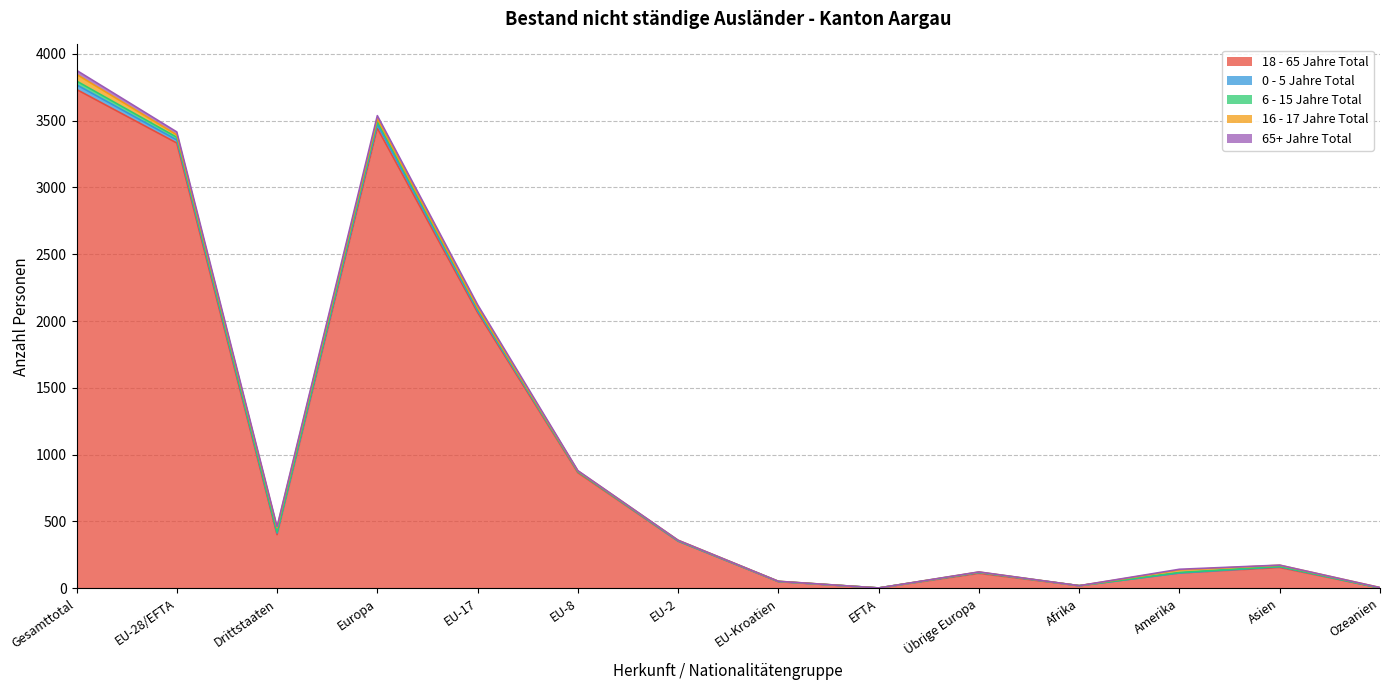

How many intersections are there between 16 - 17 Jahre Total and 0 - 5 Jahre Total?

4